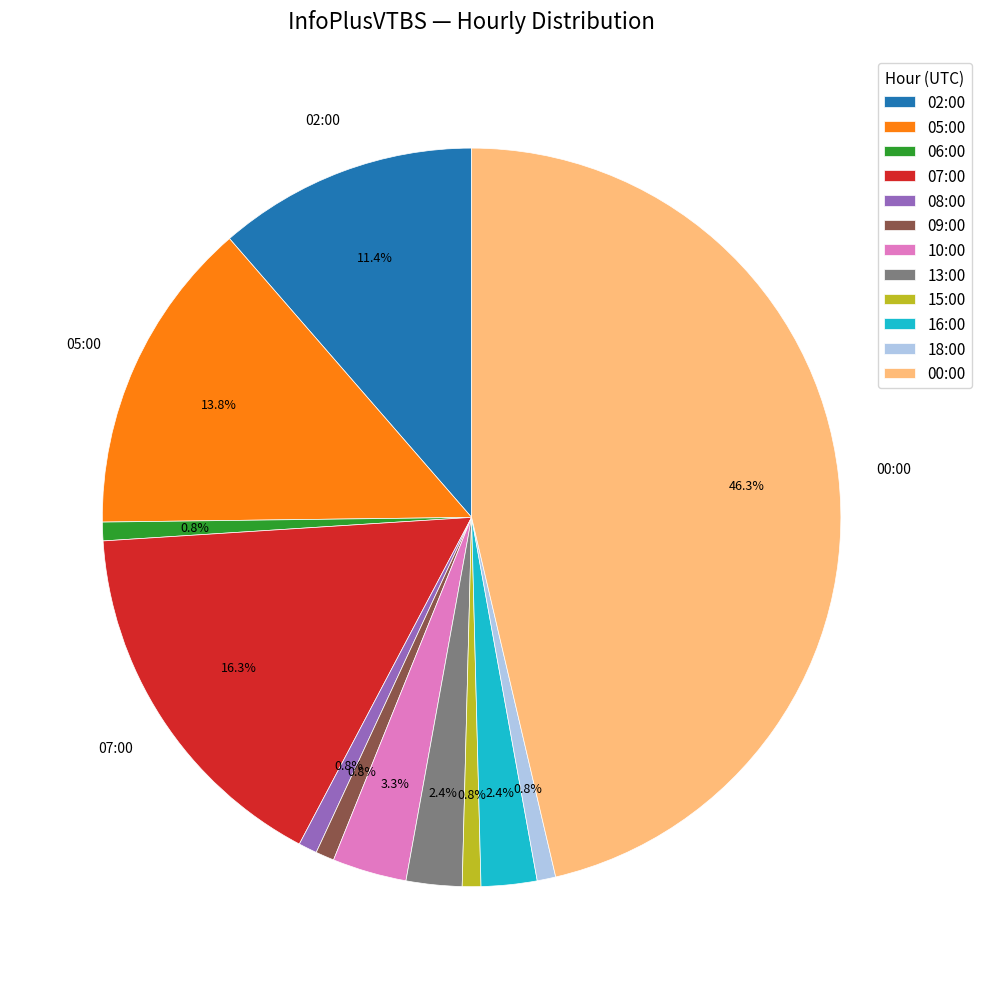

To the nearest percent, what portion does 10:00 represent?

3%